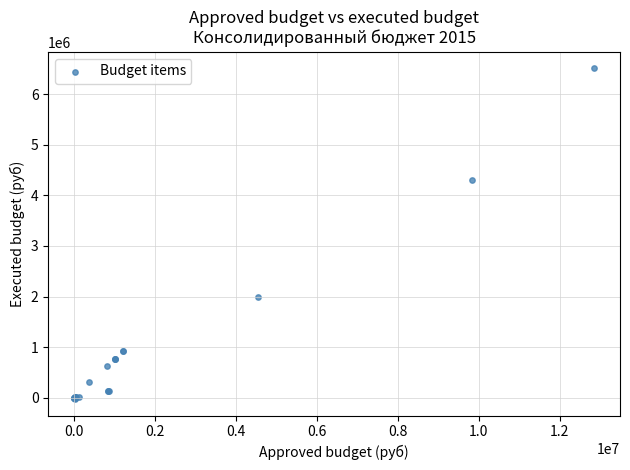

What Y value in the scatter plot is closest to 3242113?

4309747.7